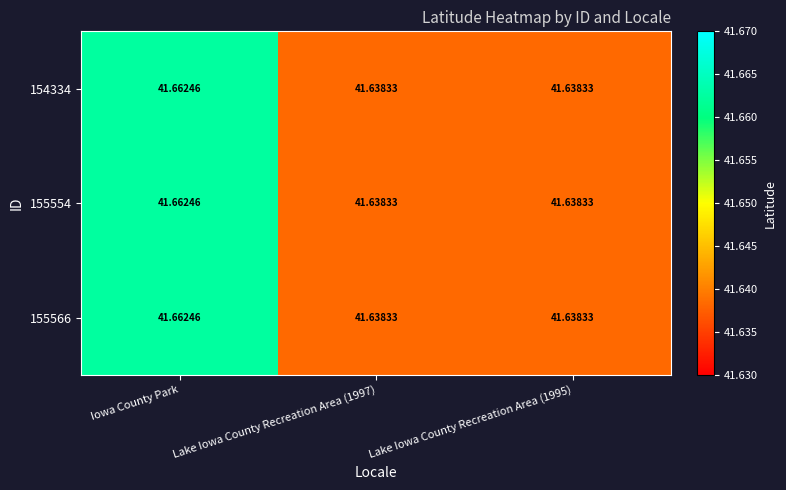

At how many categories does at least one series exceed 41?

3